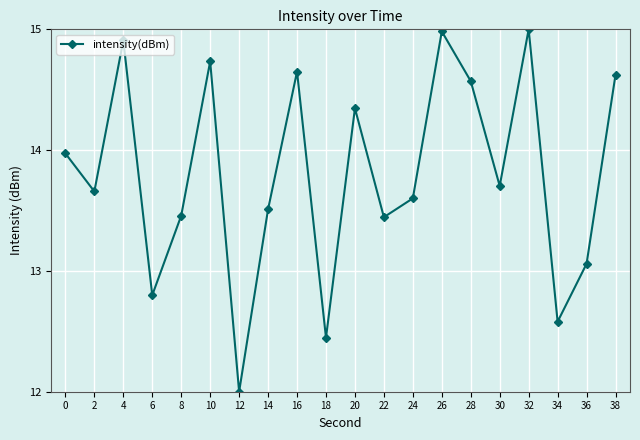

Is it true that the value at 34 is 6.5?

False